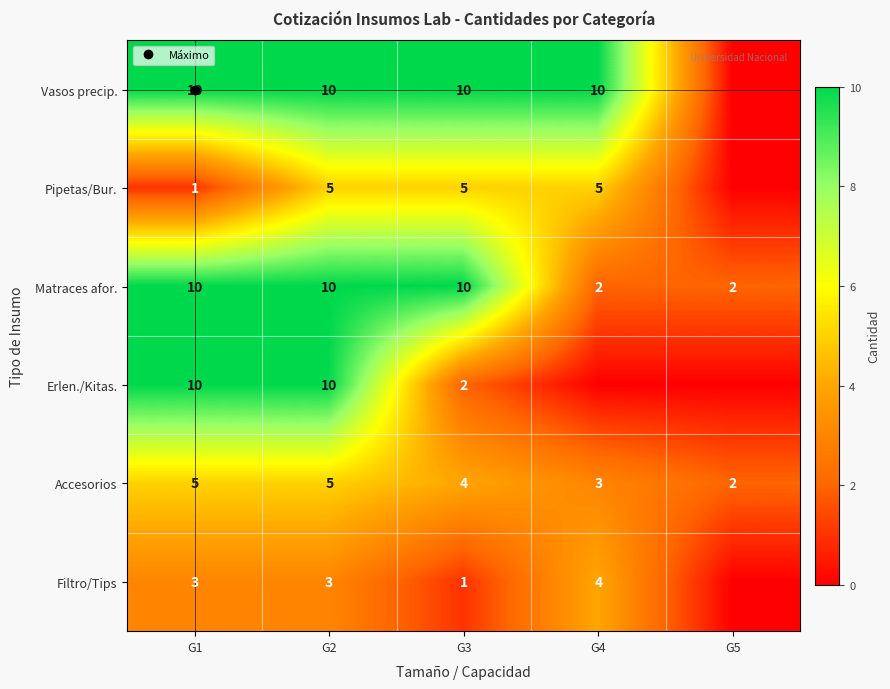

List the series in order of their peak value, highest first.

Vasos precip., Matraces afor., Erlen./Kitas., Pipetas/Bur., Accesorios, Filtro/Tips